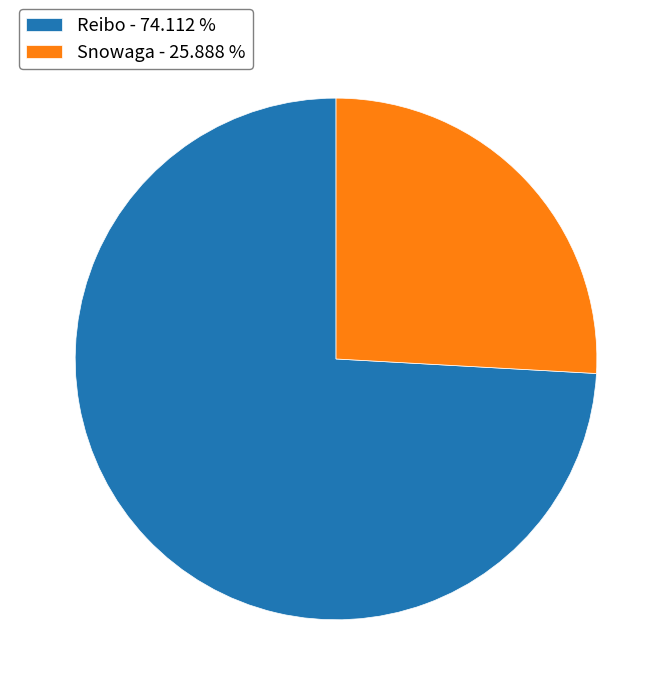

What is the ratio of the value at Snowaga to the value at Reibo?

0.3